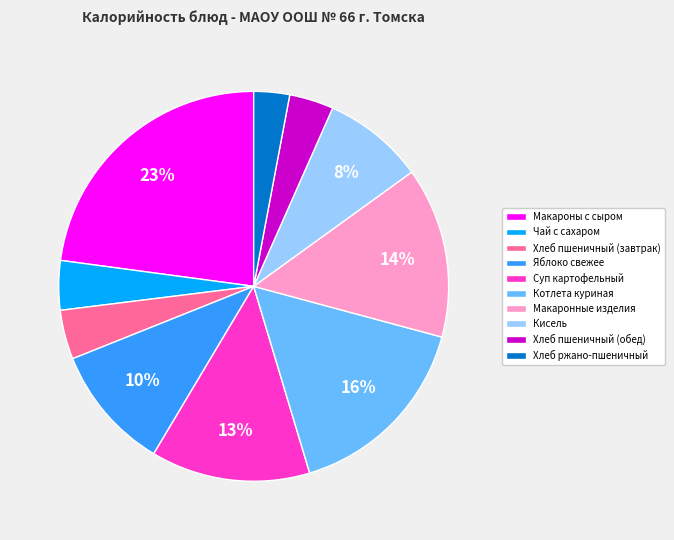

To the nearest percent, what is the difference between the largest and smallest slice percentages?

20%